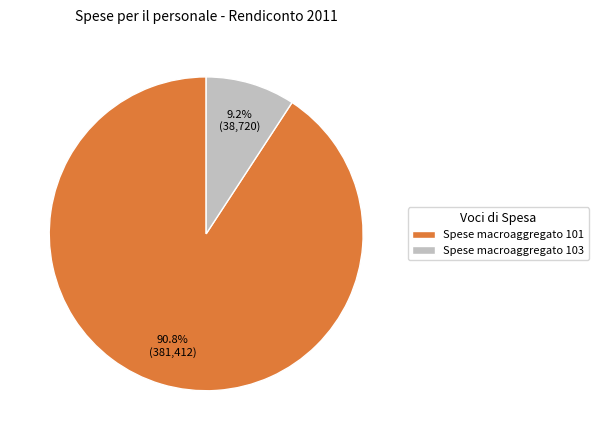

Between Spese macroaggregato 101 and Spese macroaggregato 103, which is larger?

Spese macroaggregato 101